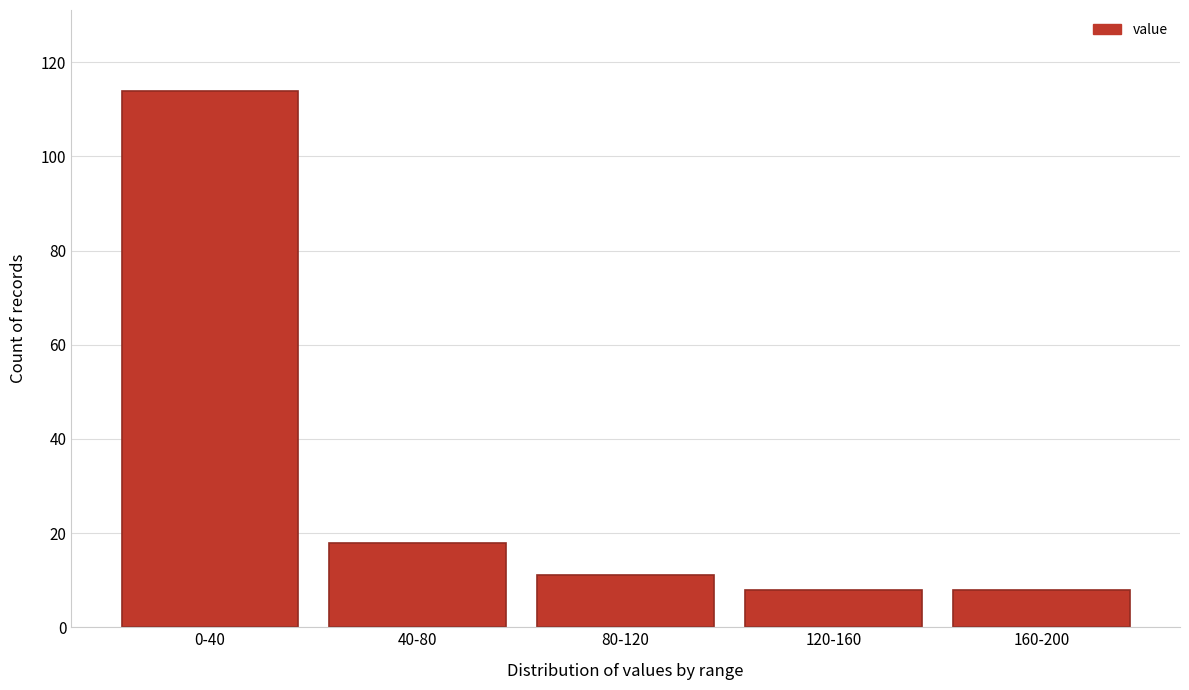

Reading left to right, transcribe all the data shown in this chart.

0-40=114	40-80=18	80-120=11	120-160=8	160-200=8